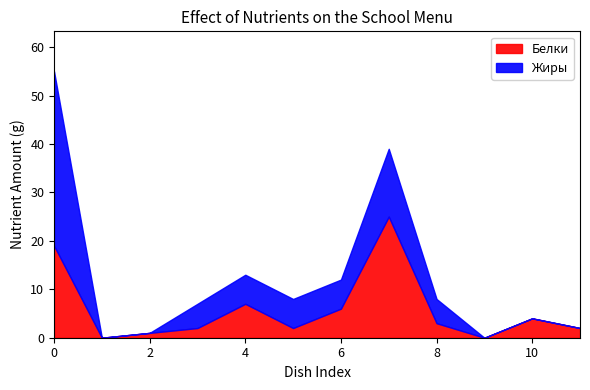

What is the highest value of the Белки series?

25